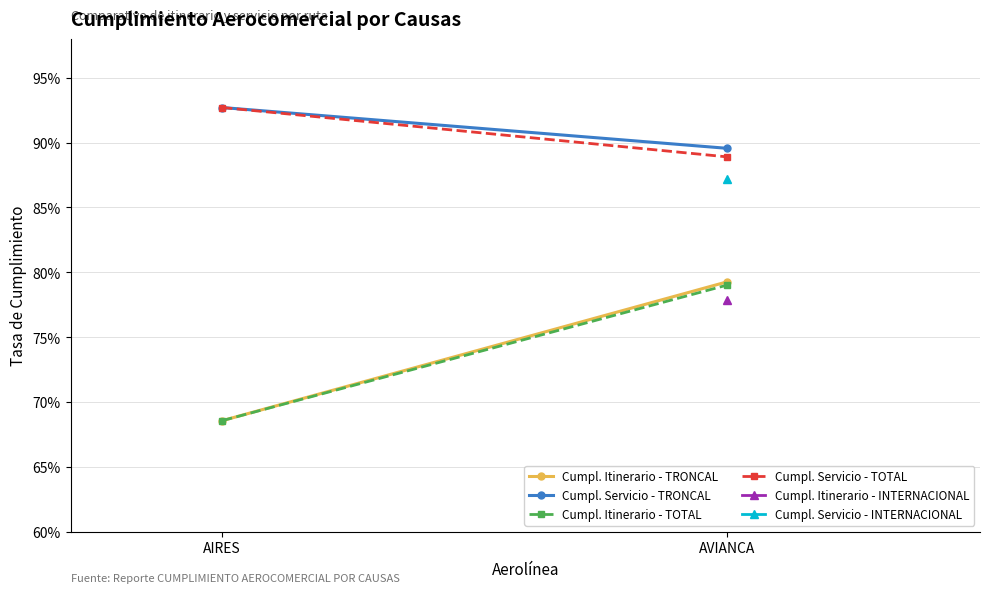

True or false: Cumpl. Itinerario - TRONCAL has a value of 0.8 at AVIANCA.

True